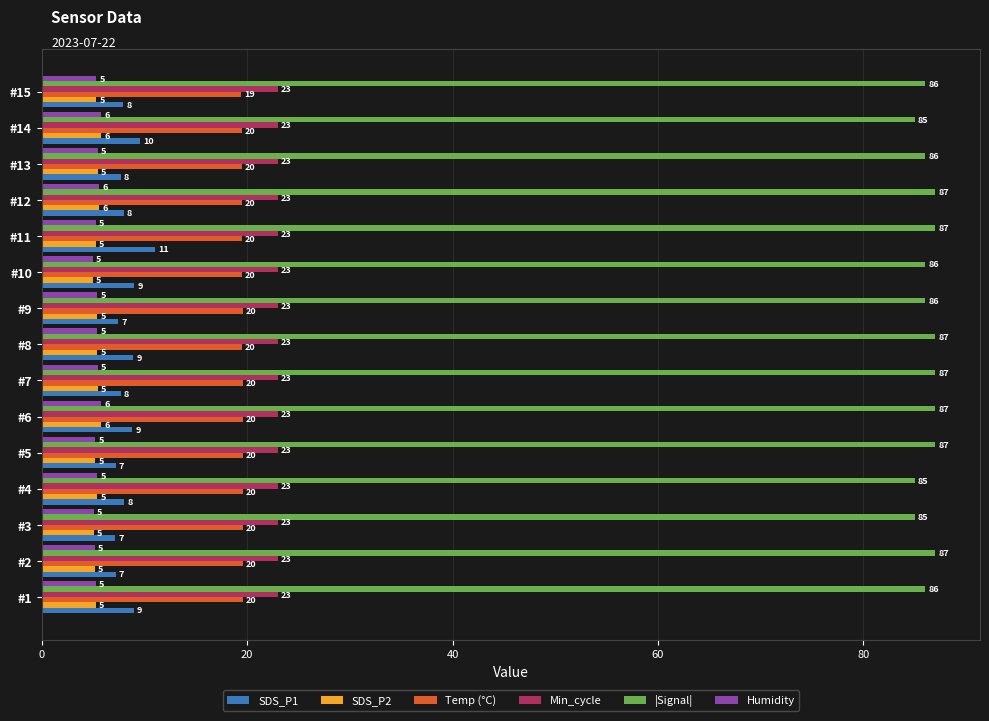

The Min_cycle series shows 23.0 at #3. True or false?

True